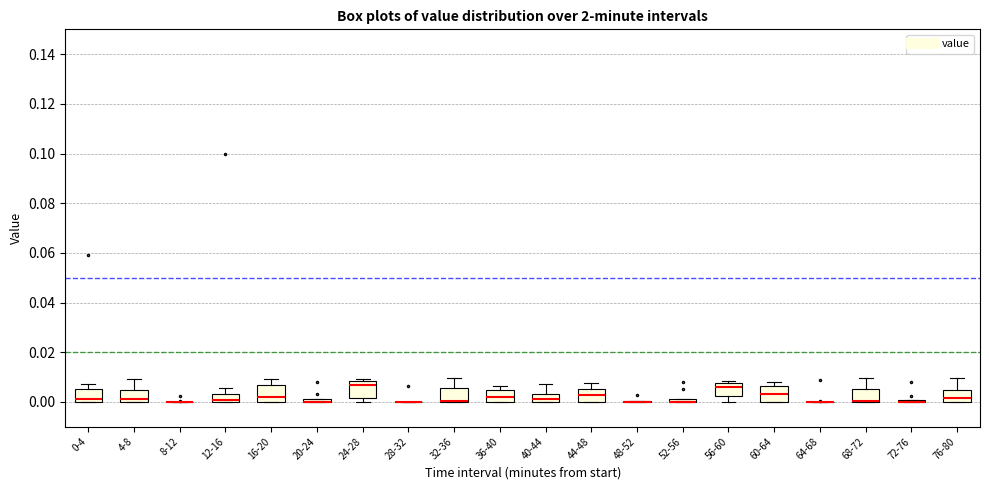

Where is the lower edge of the box for 40-44 on the y-axis? The values are not printed on the chart, so give them approximately, as read against the axis.

0.000